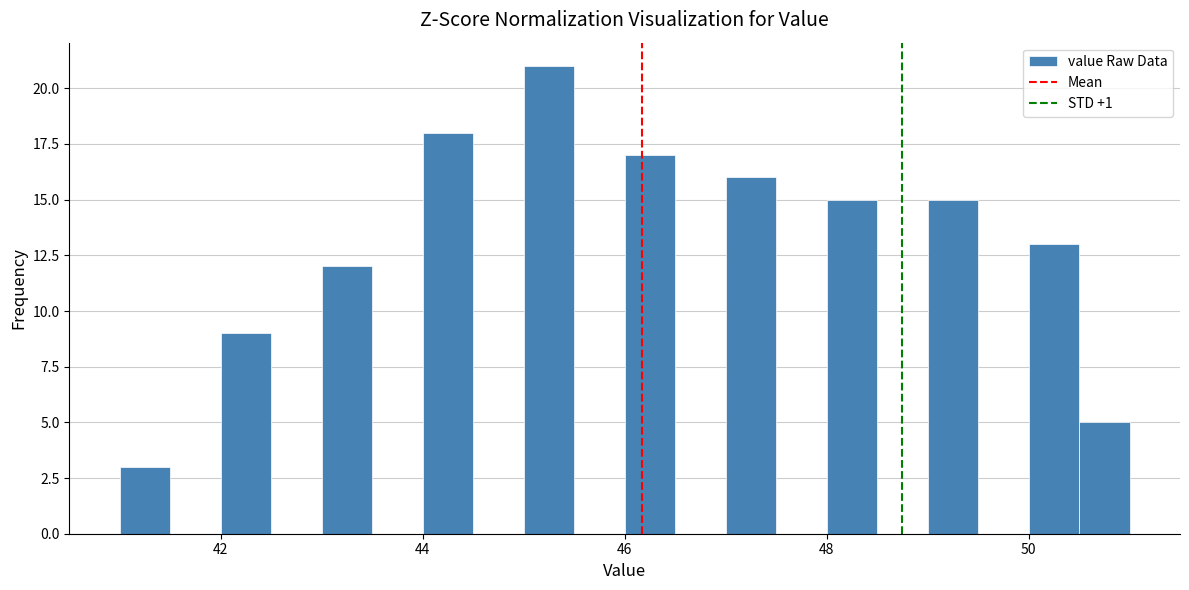

Around what value on the x-axis is the tallest bar? Give the approximate position of its centre, as read against the axis.

45.2